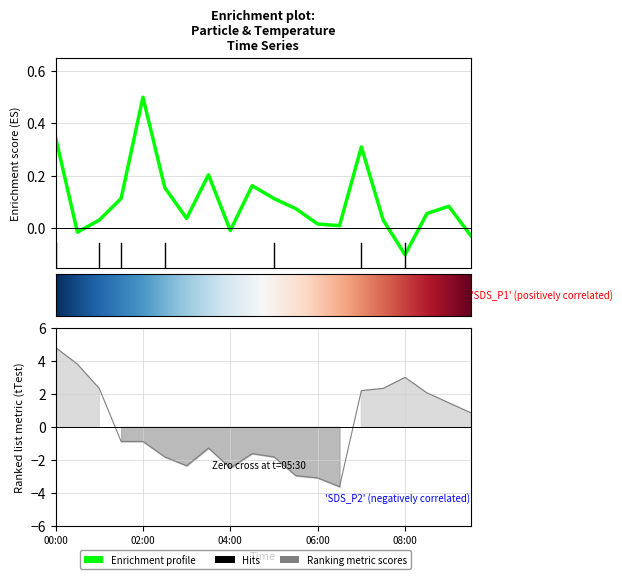

Between 01:00 and 07:30, which series saw the biggest shift?

SDS_P1